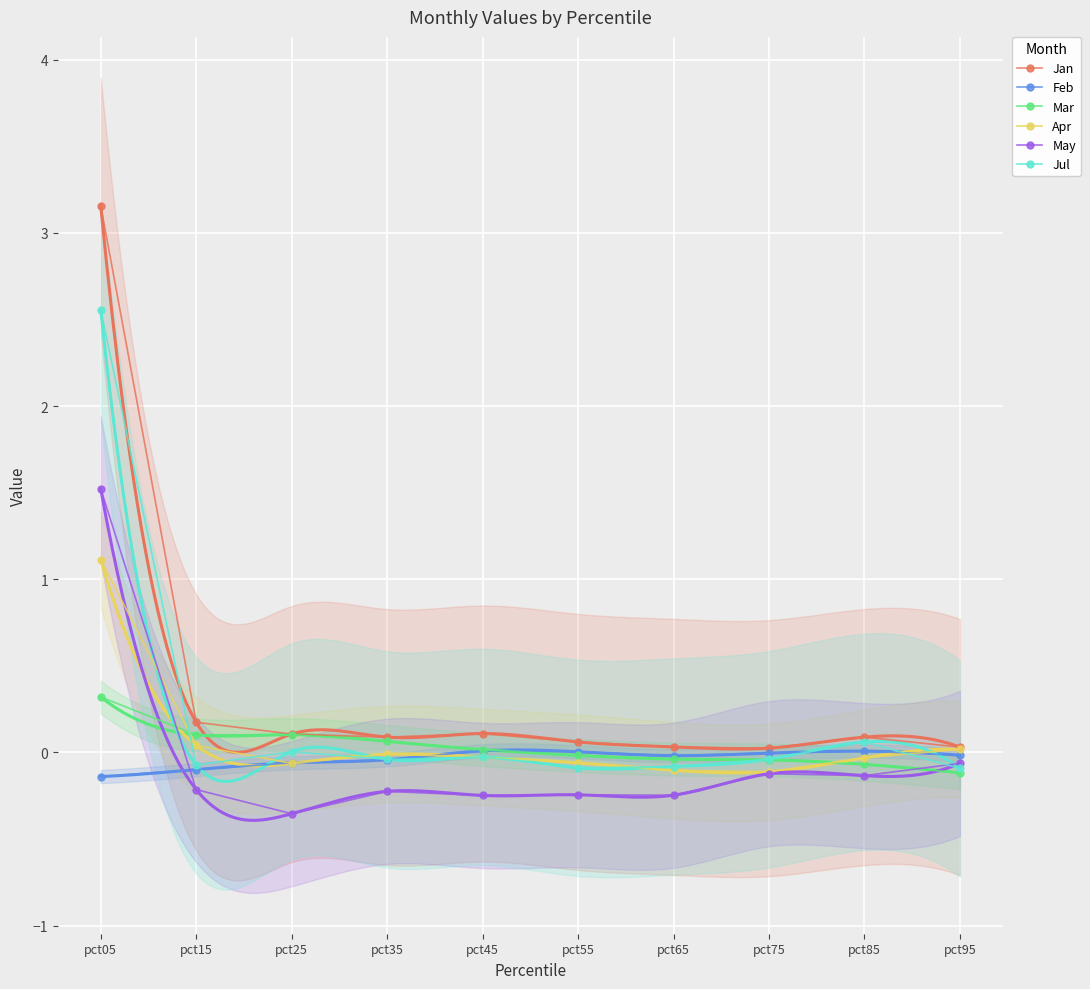

What is the value of the Mar point at the 9th from the left?

-0.1